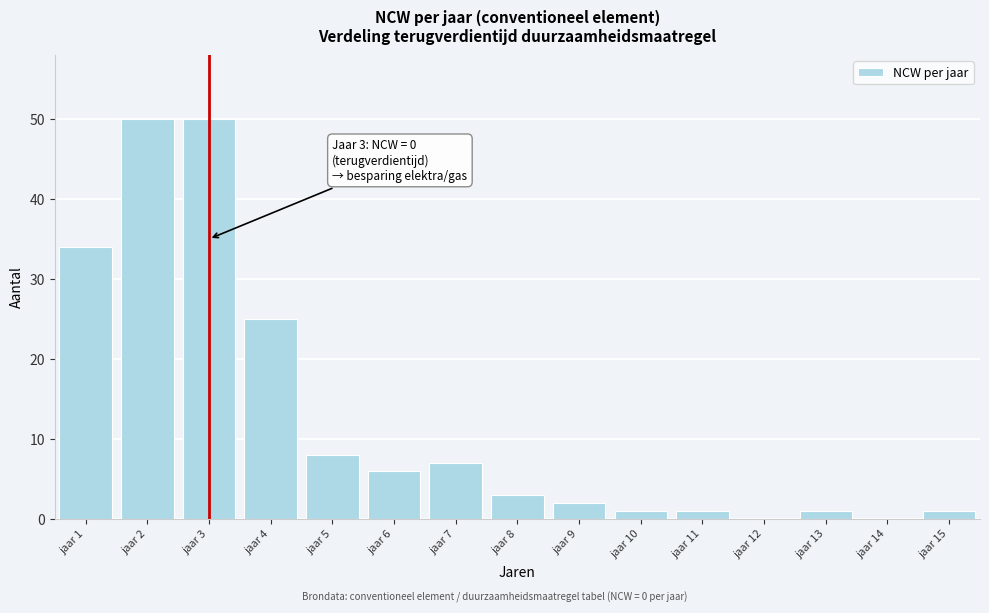

Reading right to left, what are all the values shown in this chart?

jaar 15=1	jaar 14=0	jaar 13=1	jaar 12=0	jaar 11=1	jaar 10=1	jaar 9=2	jaar 8=3	jaar 7=7	jaar 6=6	jaar 5=8	jaar 4=25	jaar 3=50	jaar 2=50	jaar 1=34